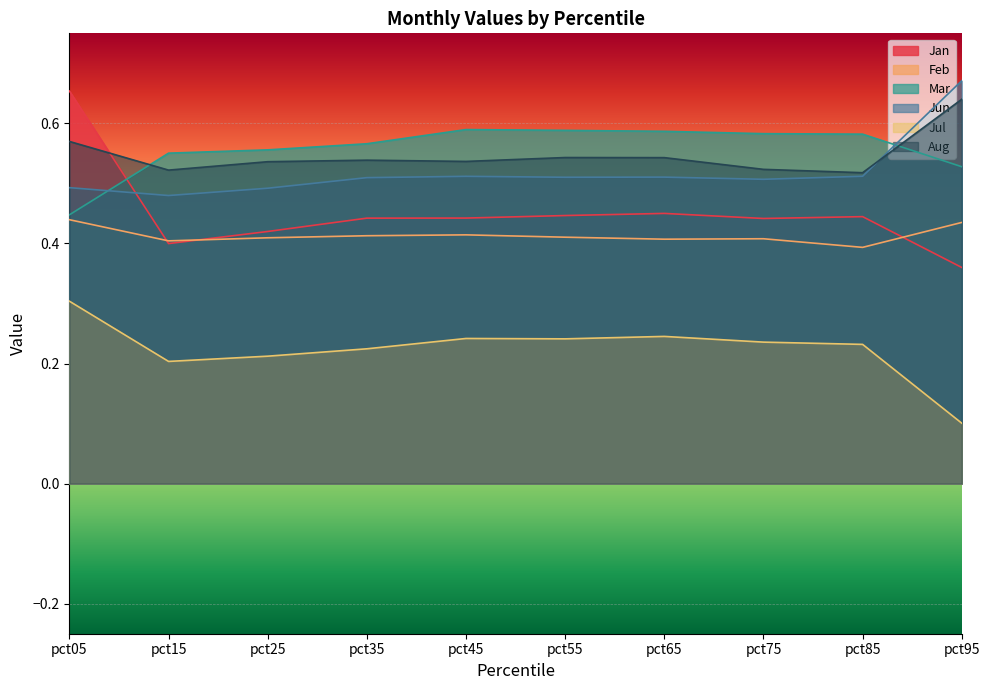

List the series in order of their peak value, highest first.

Jun, Jan, Aug, Mar, Feb, Jul